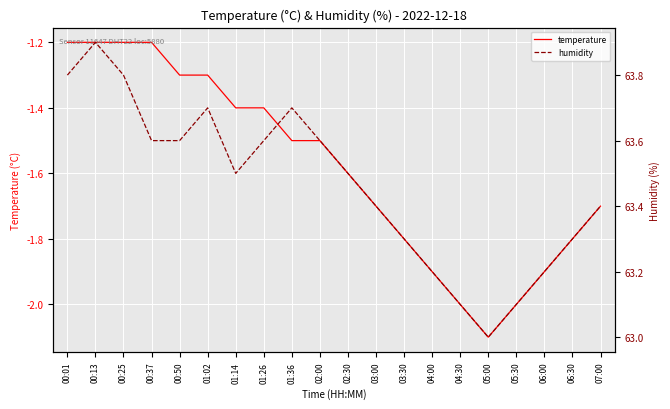

Which has a higher value, 01:02 or 05:30?

01:02